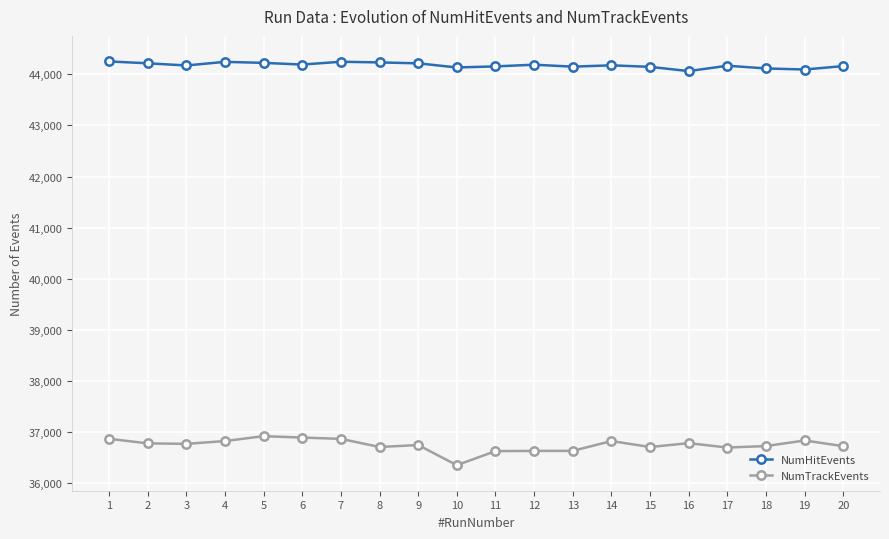

At how many categories does at least one series exceed 40157?

20